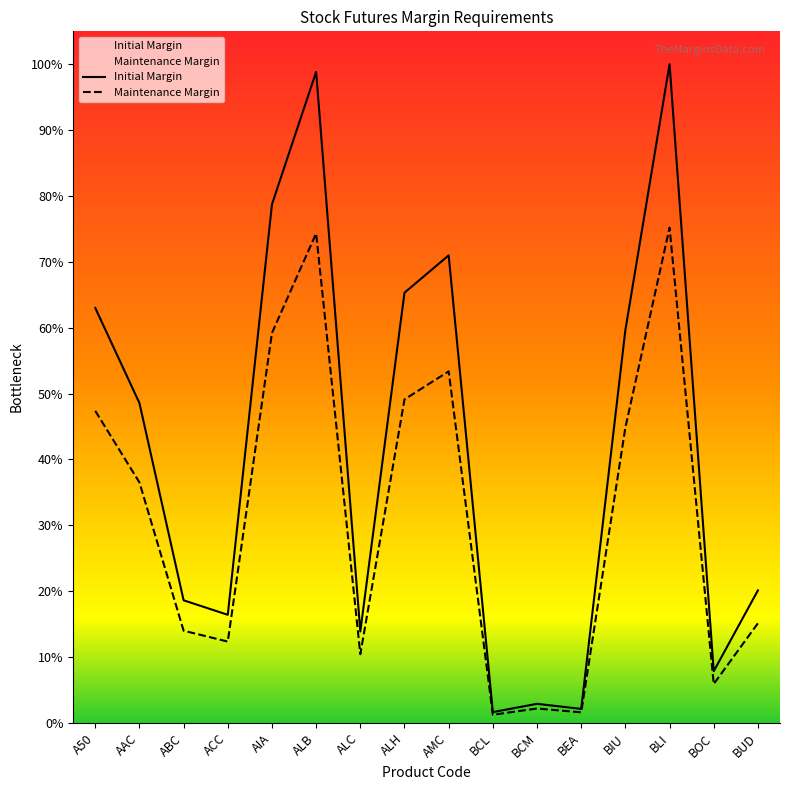

True or false: Maintenance Margin has more than 2 interior local peaks.

True